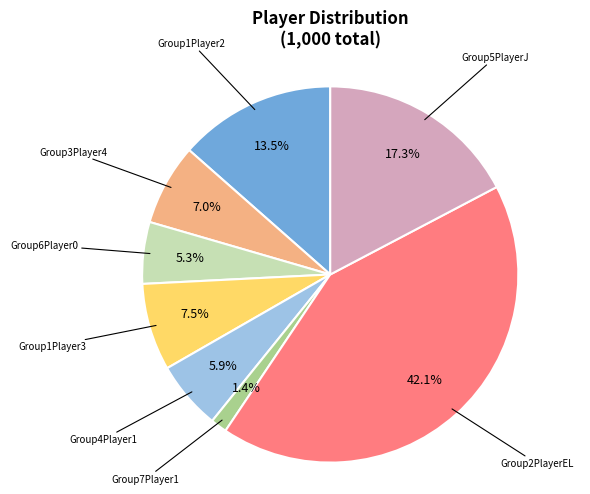

What is the ratio of the value at Group6Player0 to the value at Group5PlayerJ?

0.3